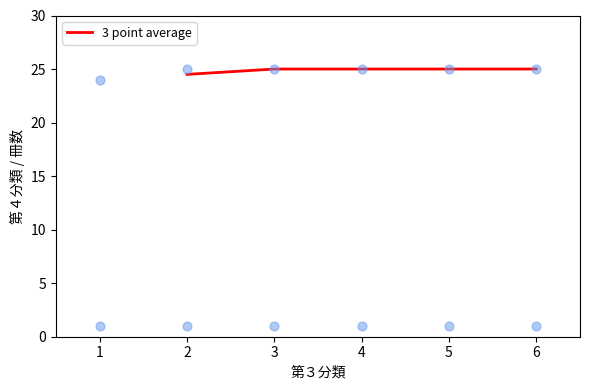

The 3 point average series shows 24.5 at 2. True or false?

True